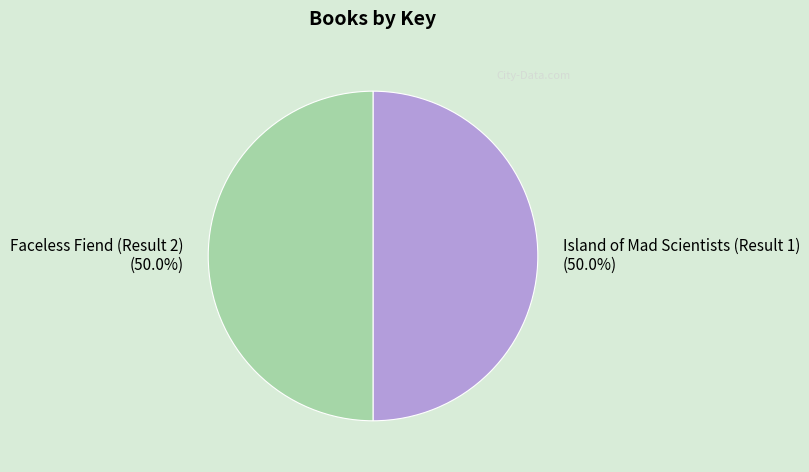

To the nearest percent, what portion does Faceless Fiend (Result 2) represent?

50%